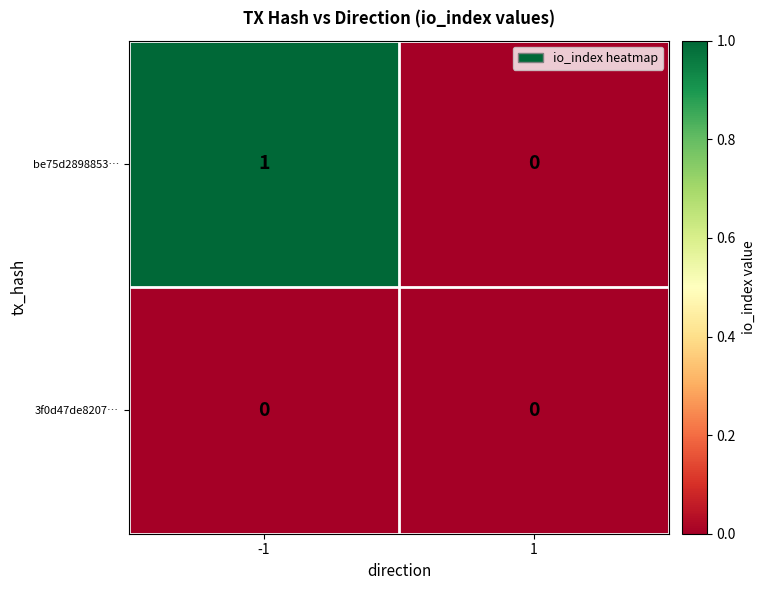

At -1, list the series in order from largest to smallest.

be75d2898853…, 3f0d47de8207…